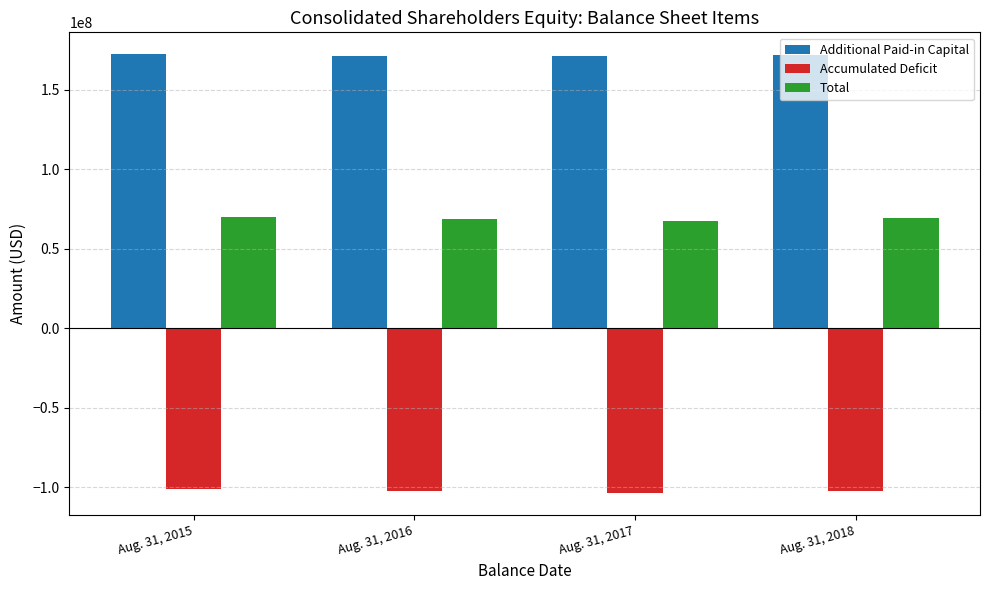

What is the difference between the highest and lowest values at Aug. 31, 2017?

275425386